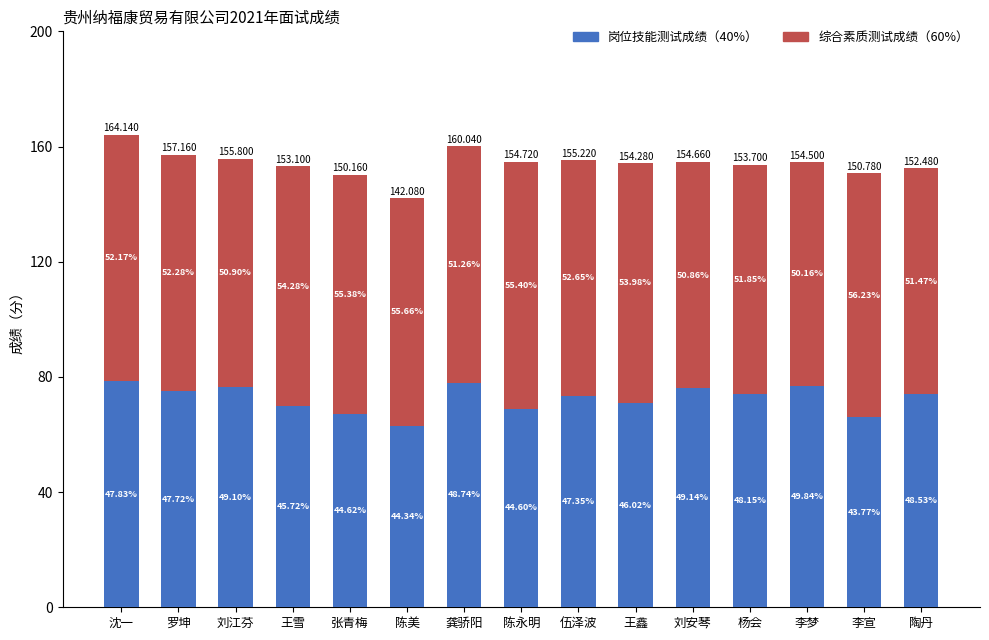

At which label does 岗位技能测试成绩（40%） reach its minimum?

陈美